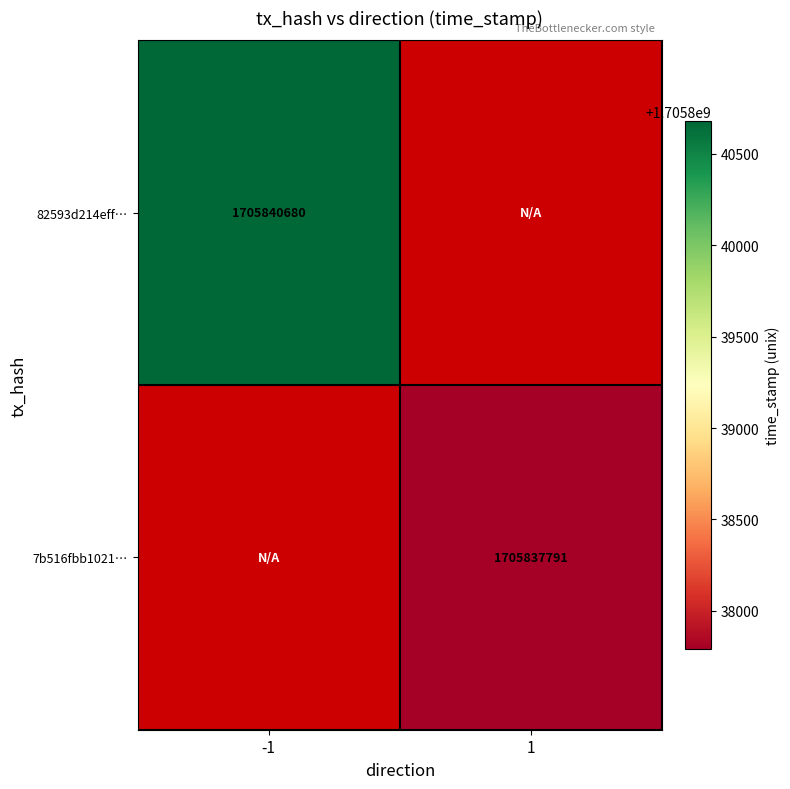

Is it true that 7b516fbb1021… equals 2882380487 at 1?

False